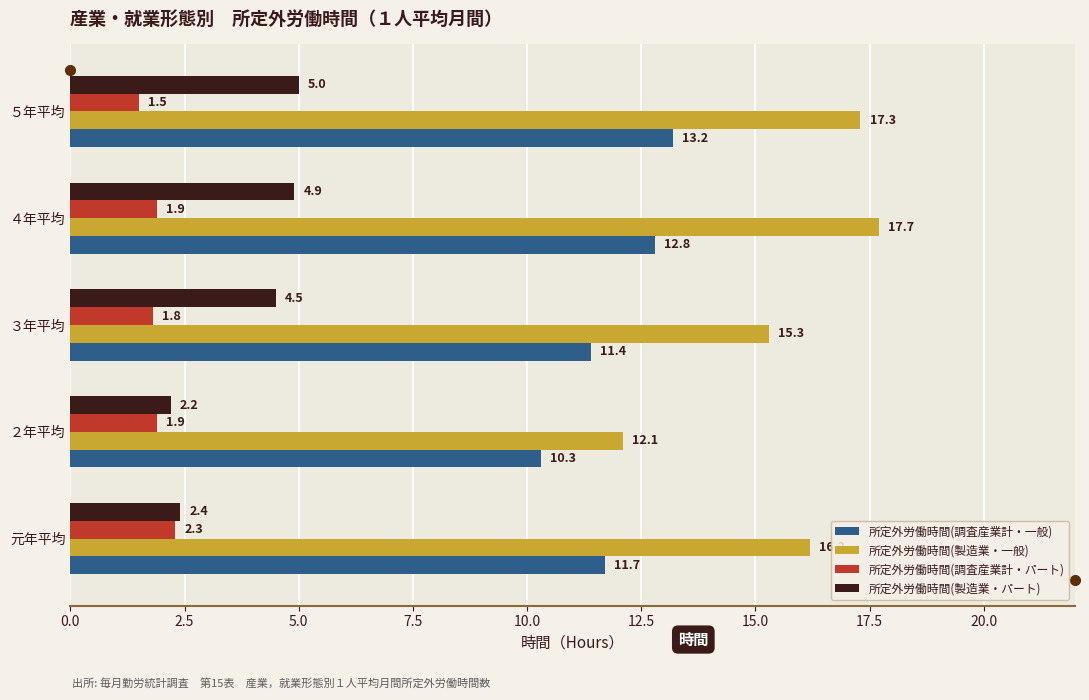

What is the greatest value displayed?

17.7